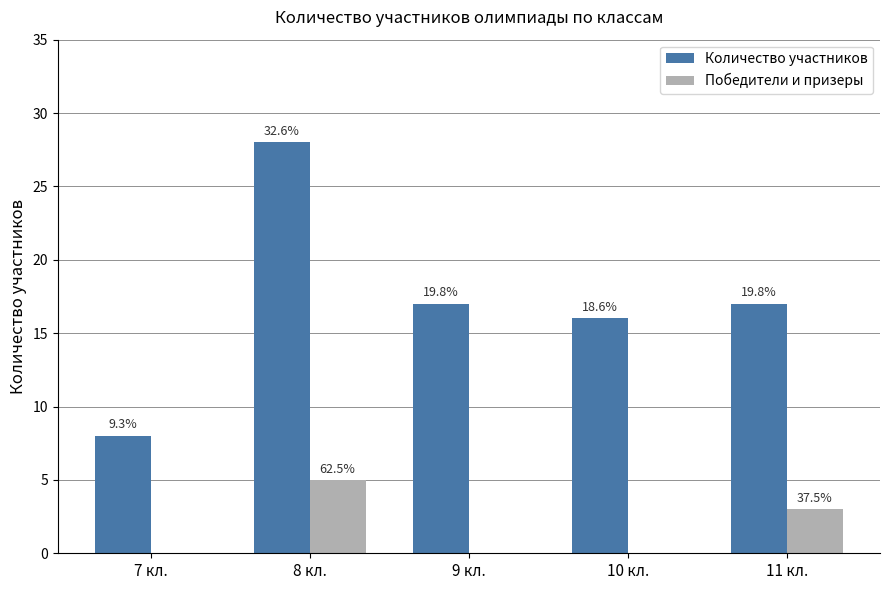

What are all the series names shown in the legend?

Количество участников, Победители и призеры